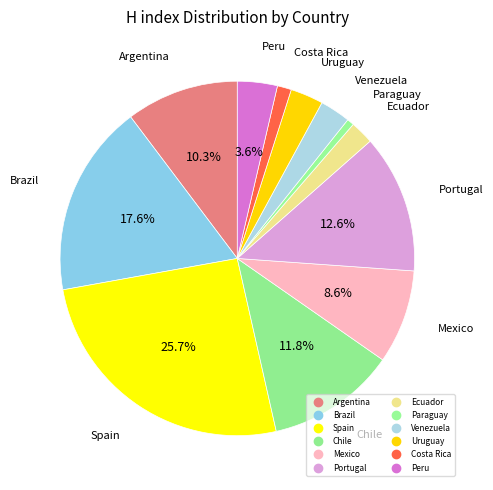

Is there a majority slice in this chart?

No